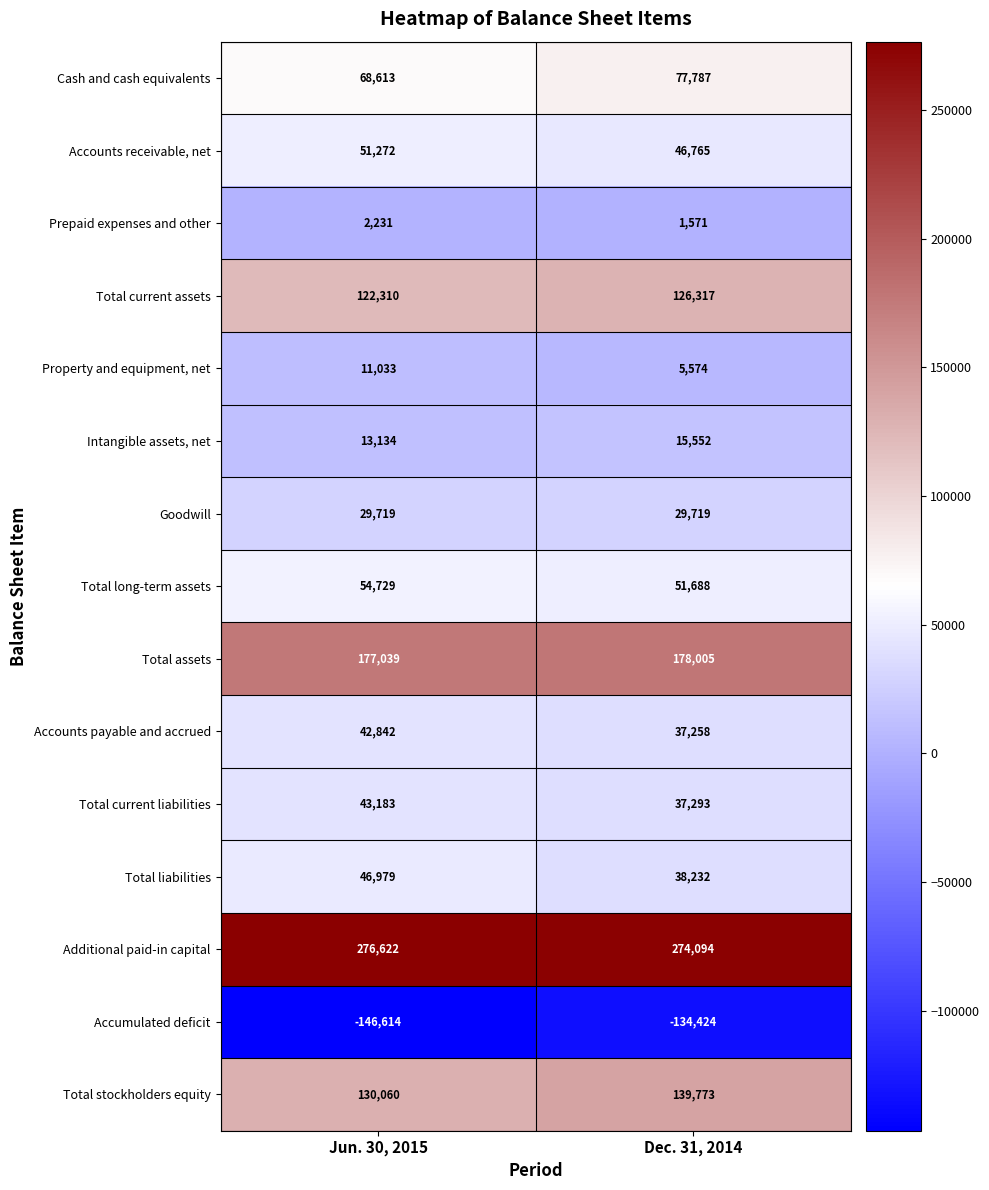

What is the spread (max minus min) of values at Dec. 31, 2014?

408518